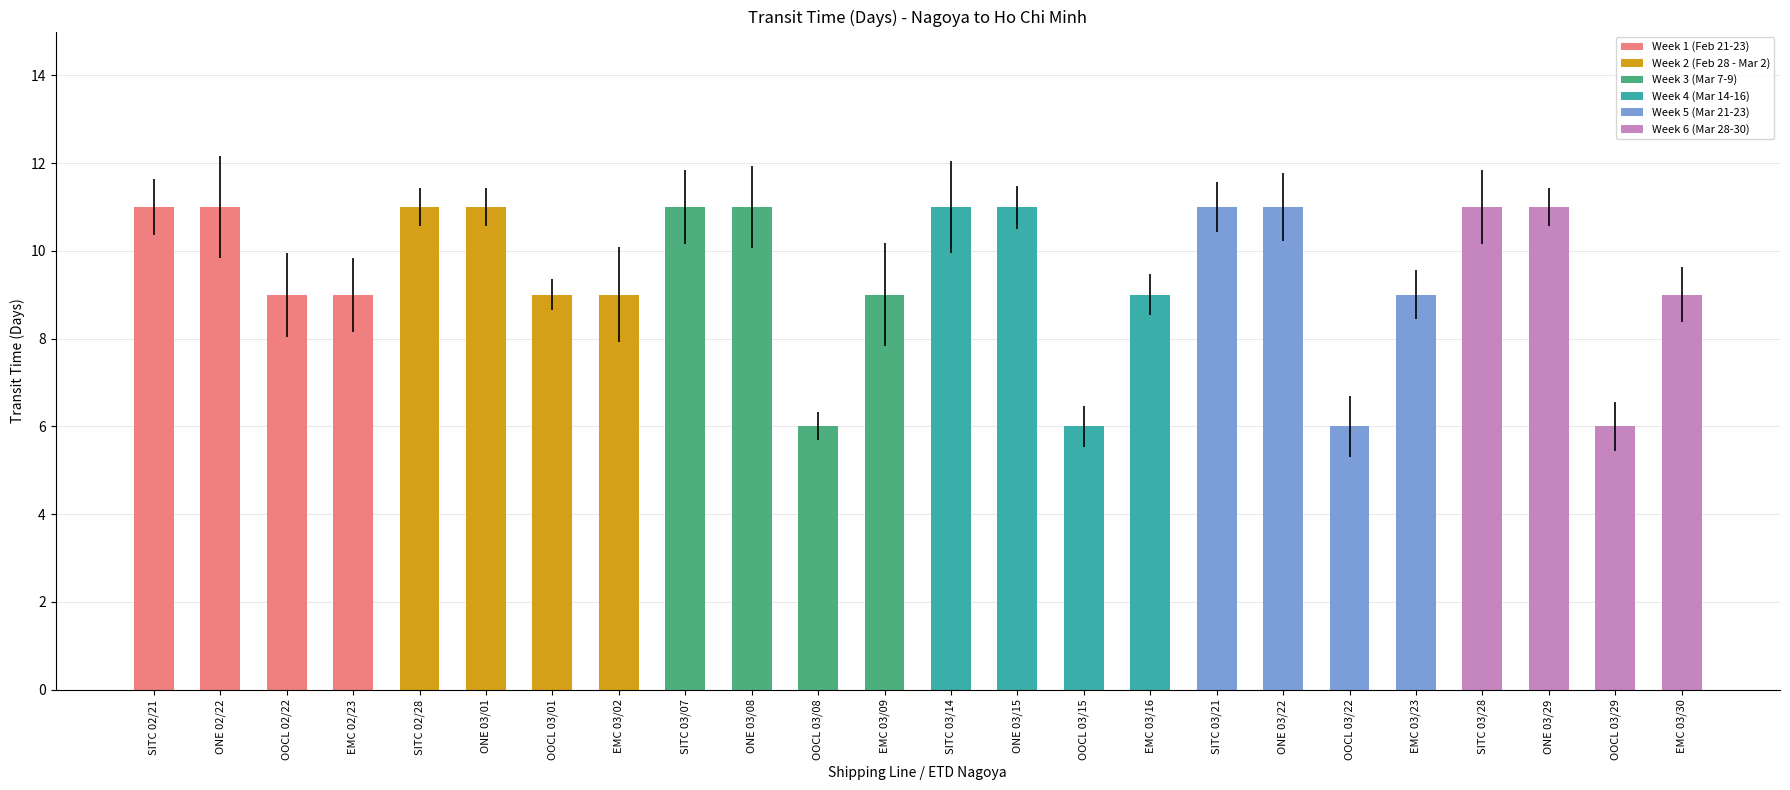

Does the chart contain stacked bars?

No